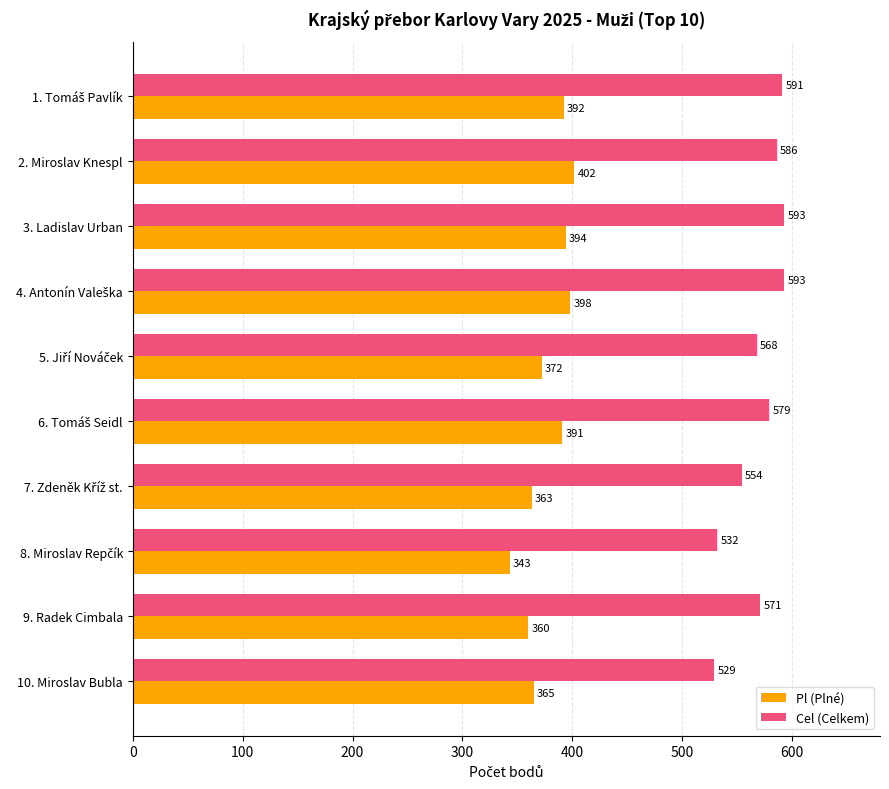

At how many categories does at least one series exceed 480?

10